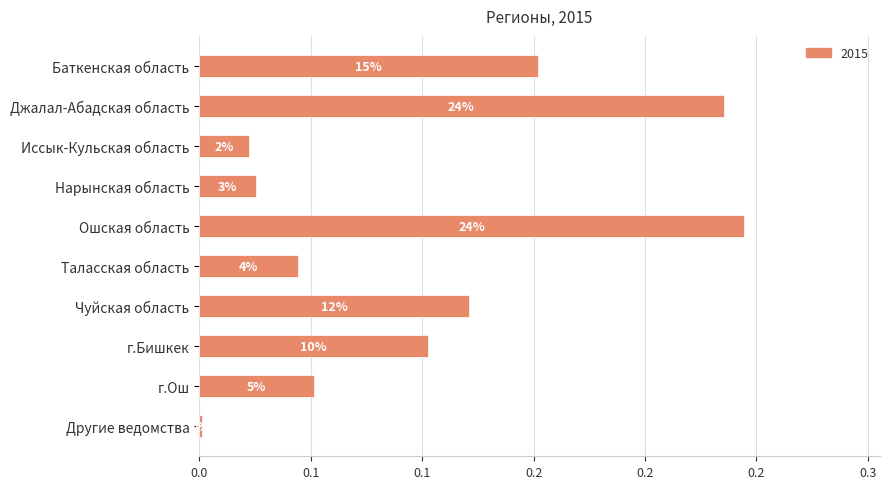

True or false: the data shows 0.2 at г.Бишкек.

False